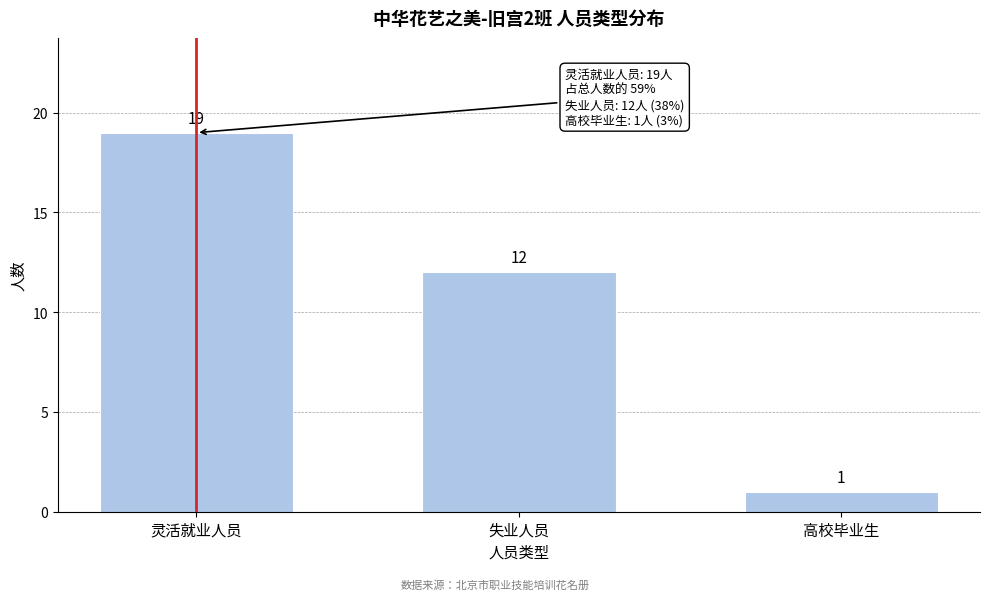

Reading right to left, extract all data points from this chart.

1	12	19